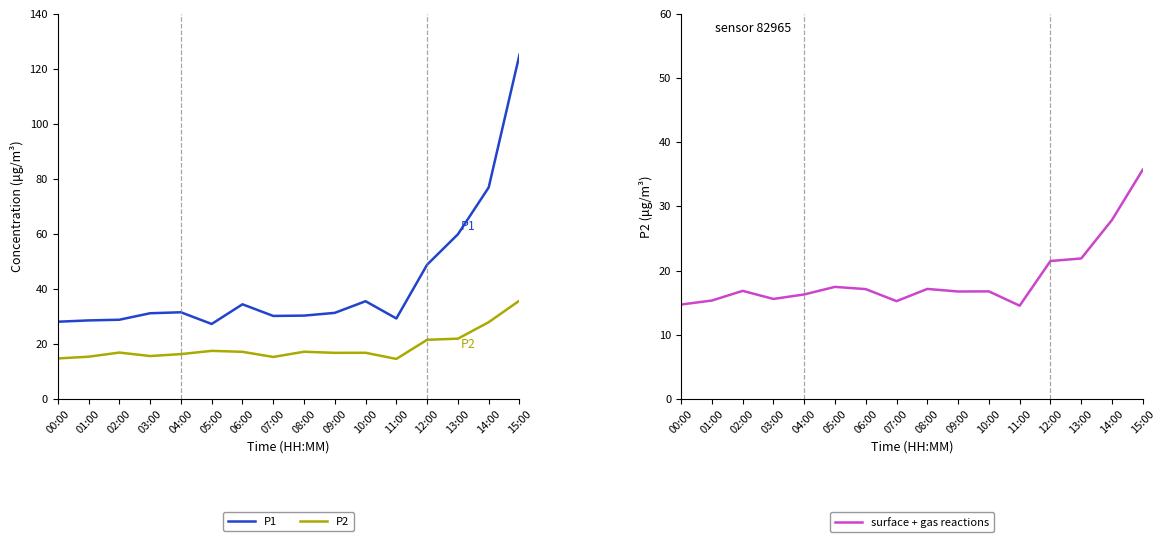

True or false: P2 has a value of 16.3 at 04:00.

True